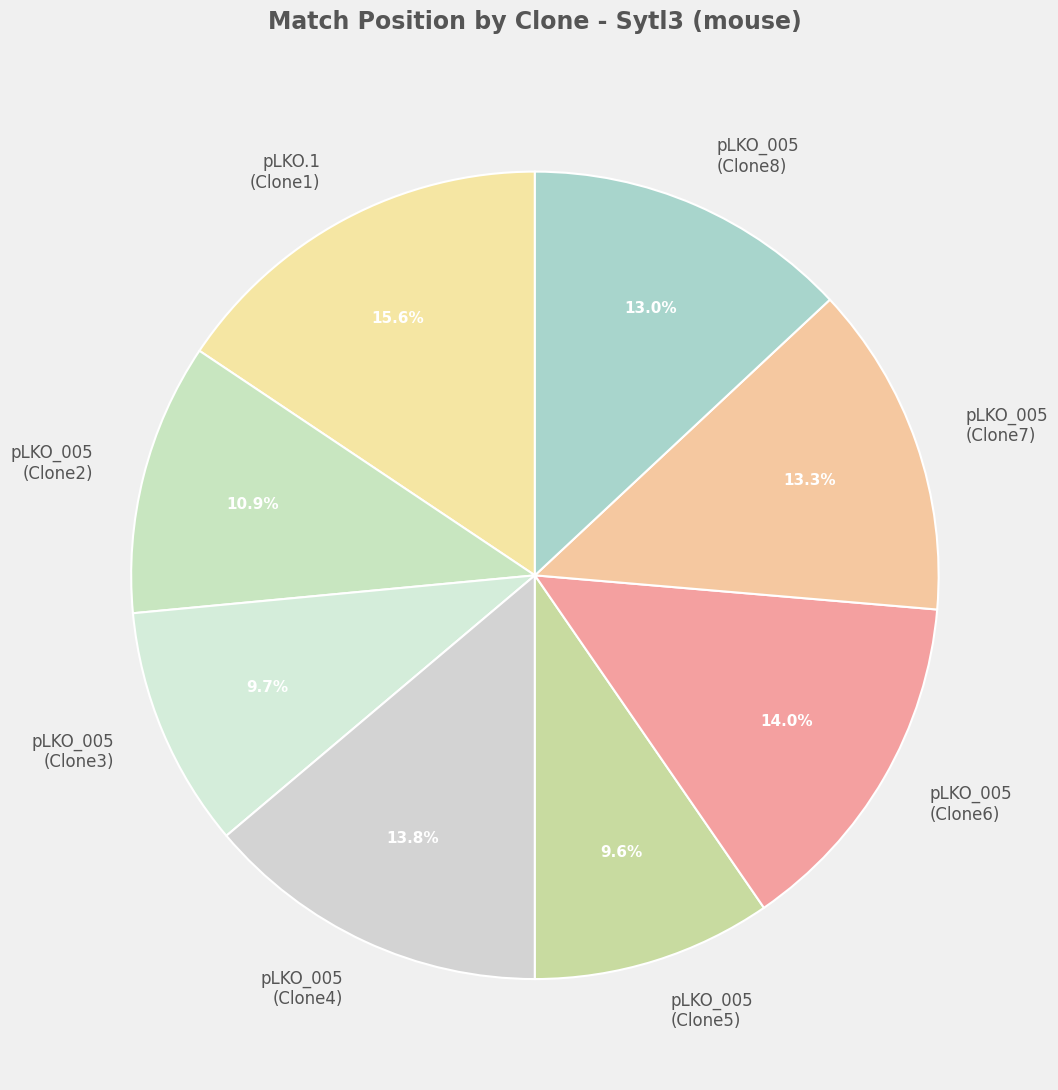

Is there any slice that represents more than half of the pie?

No